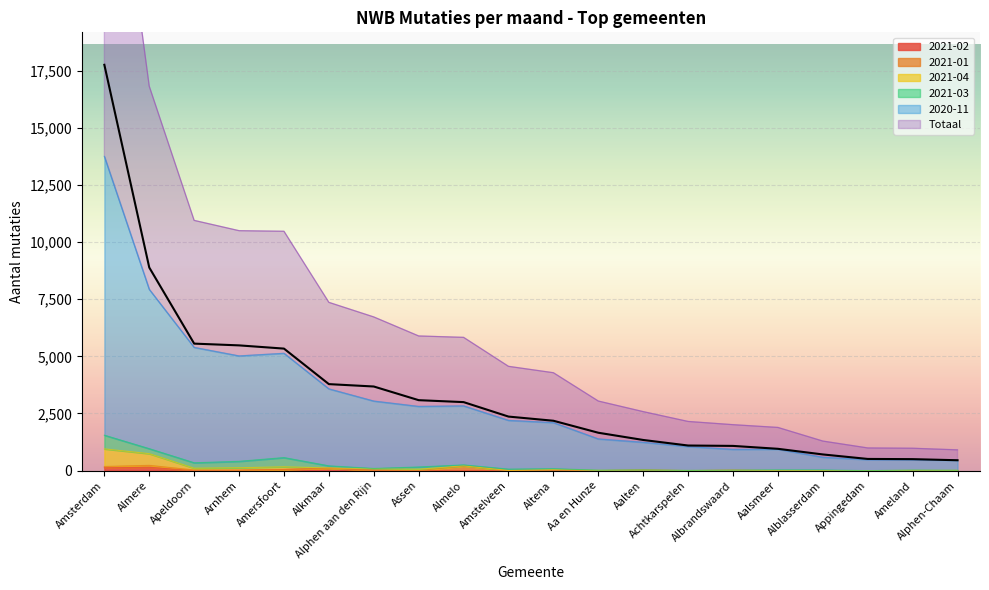

True or false: 2021-02 has a value of 0 at Aa en Hunze.

True